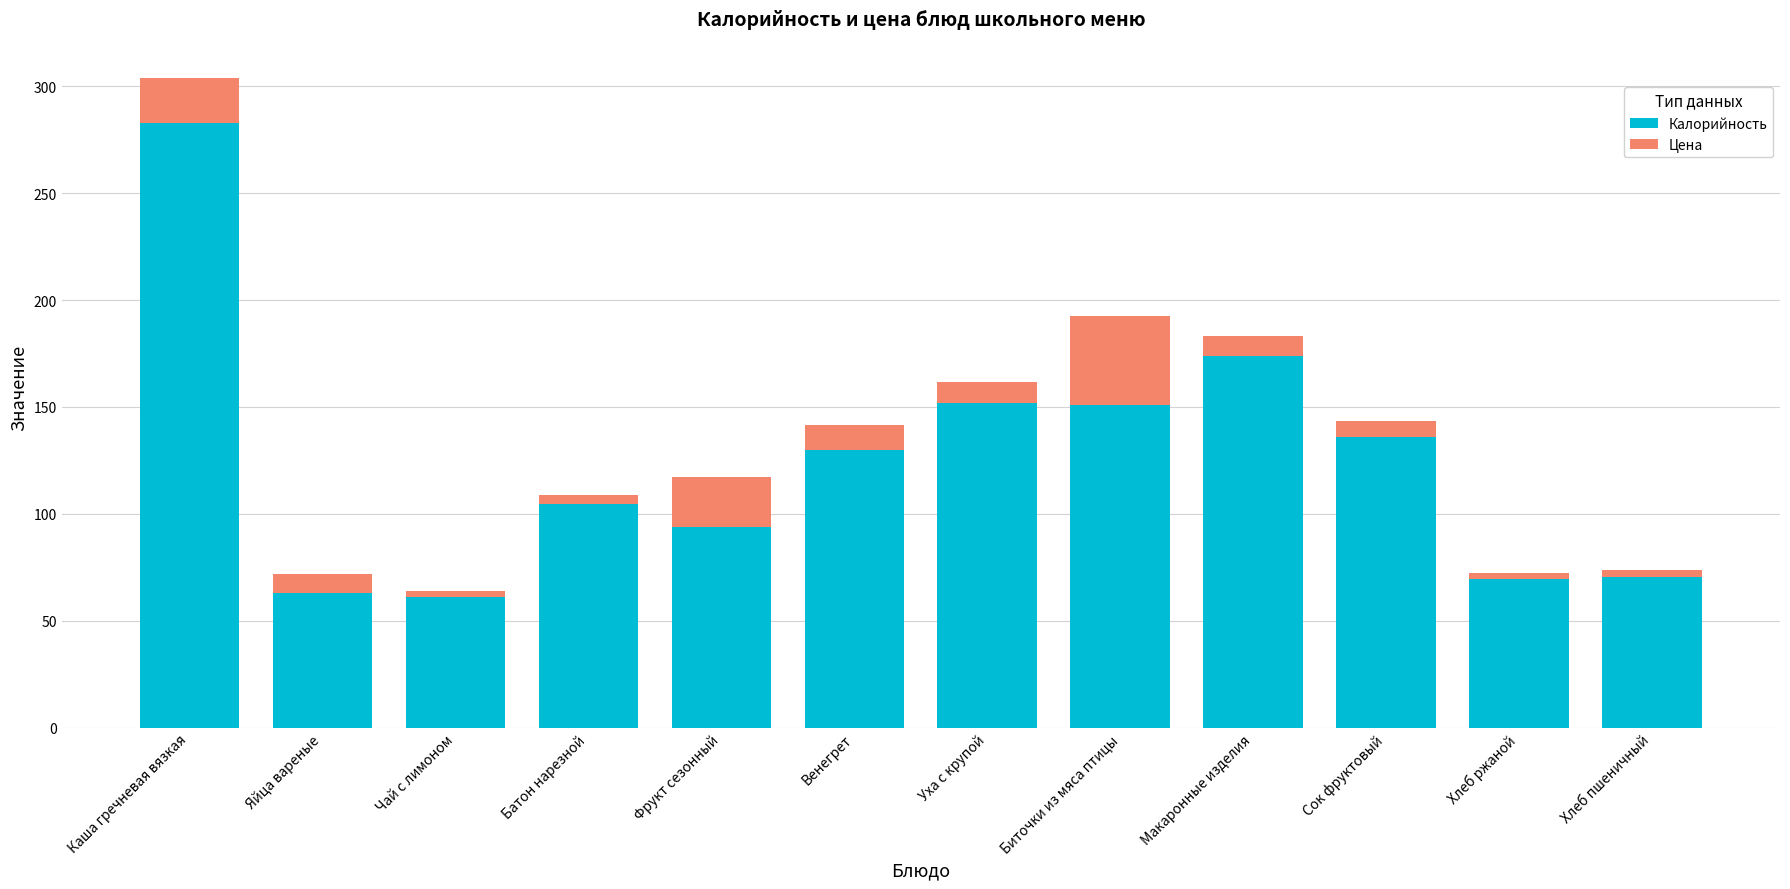

True or false: Калорийность has a value of 267.6 at Макаронные изделия.

False